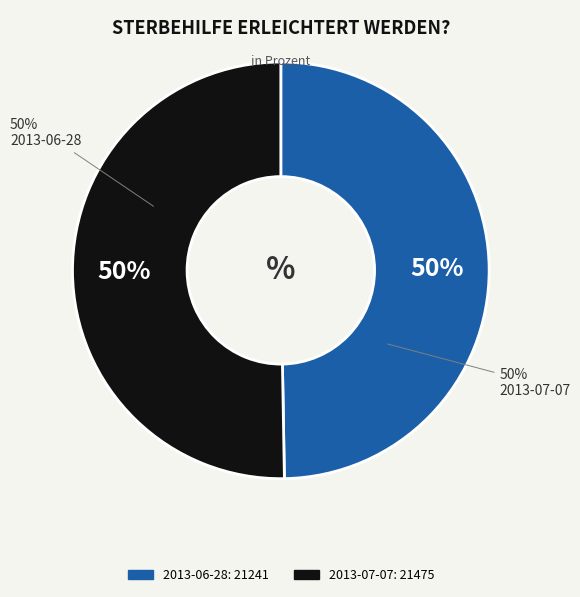

Between 2013-06-28 and 2013-07-07, which is larger?

2013-07-07